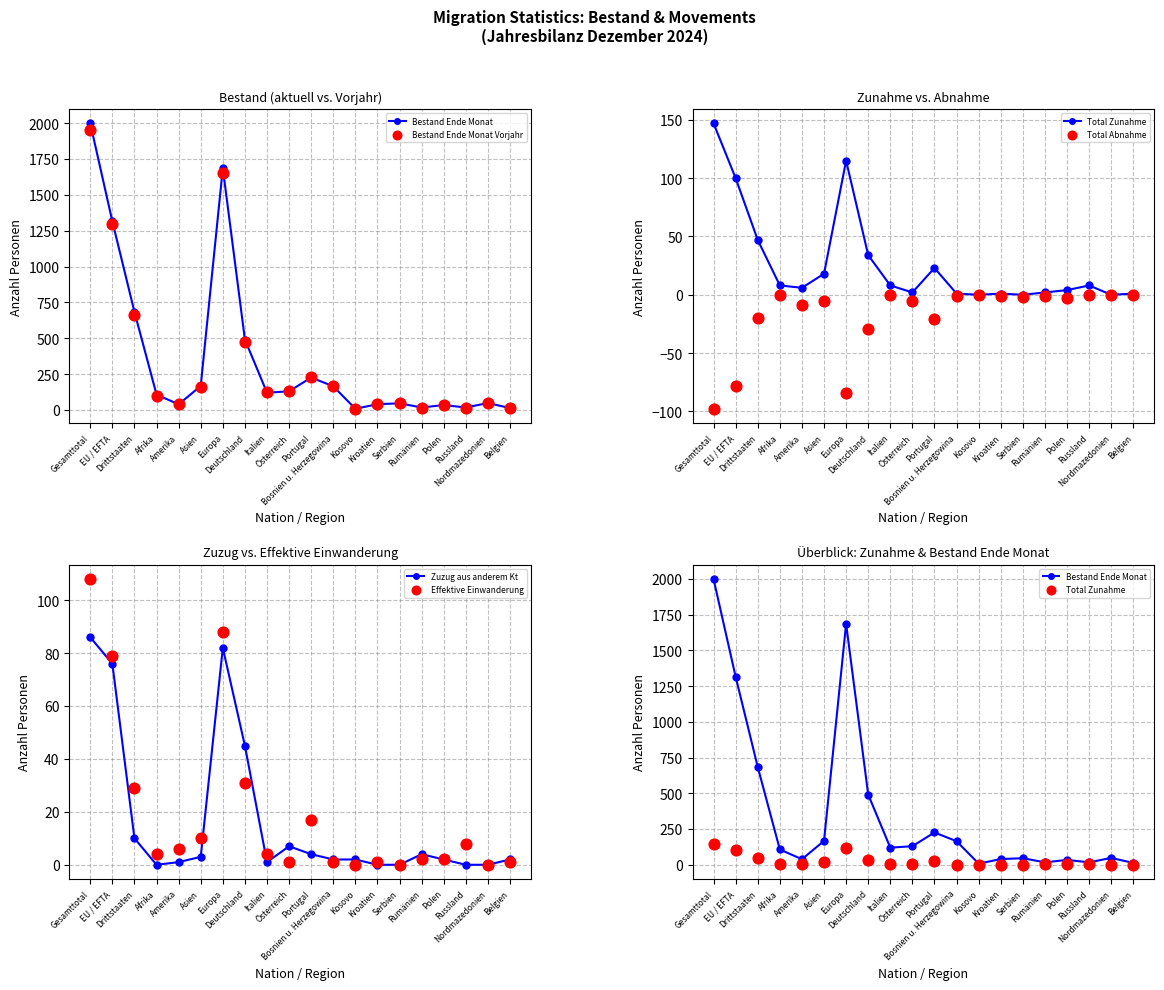

Which series has the largest Y range (max minus min)?

Bestand Ende Monat